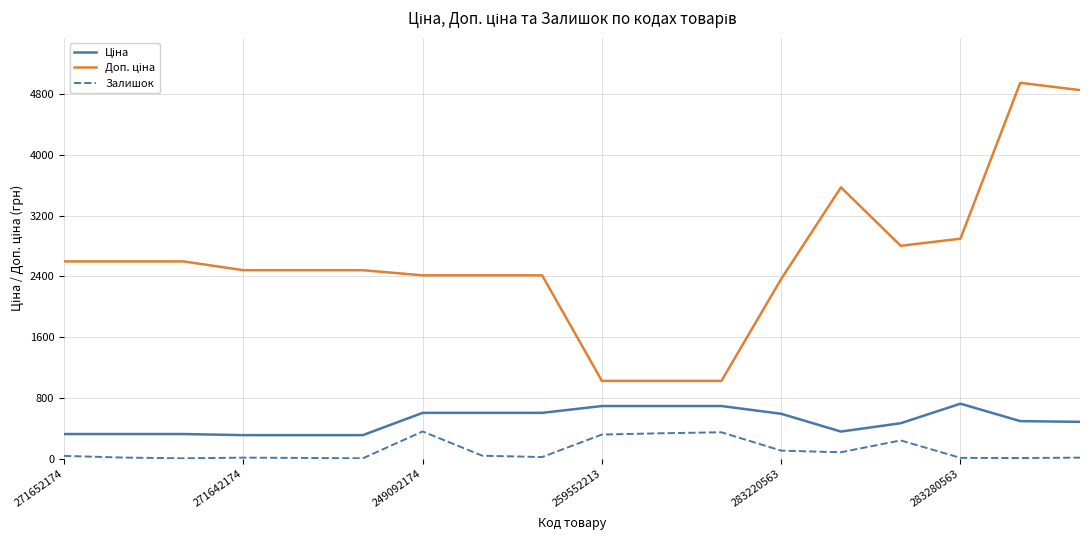

What is the difference between the maximum and minimum values in the Залишок series?

354.0